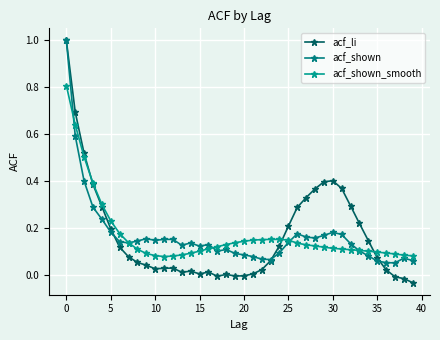

What are all the series names shown in the legend?

acf_li, acf_shown, acf_shown_smooth